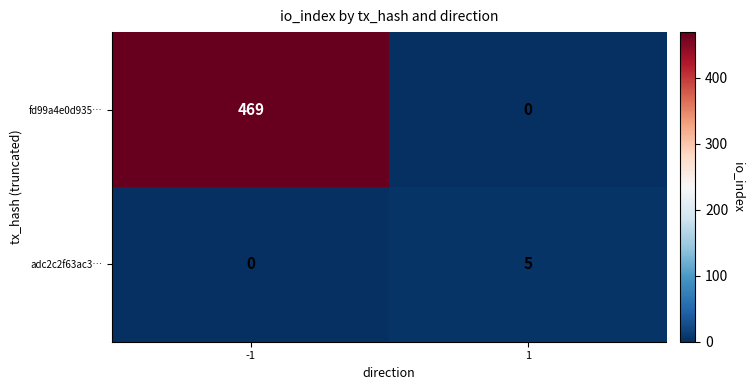

Which series changed the most between -1 and 1?

fd99a4e0d935…